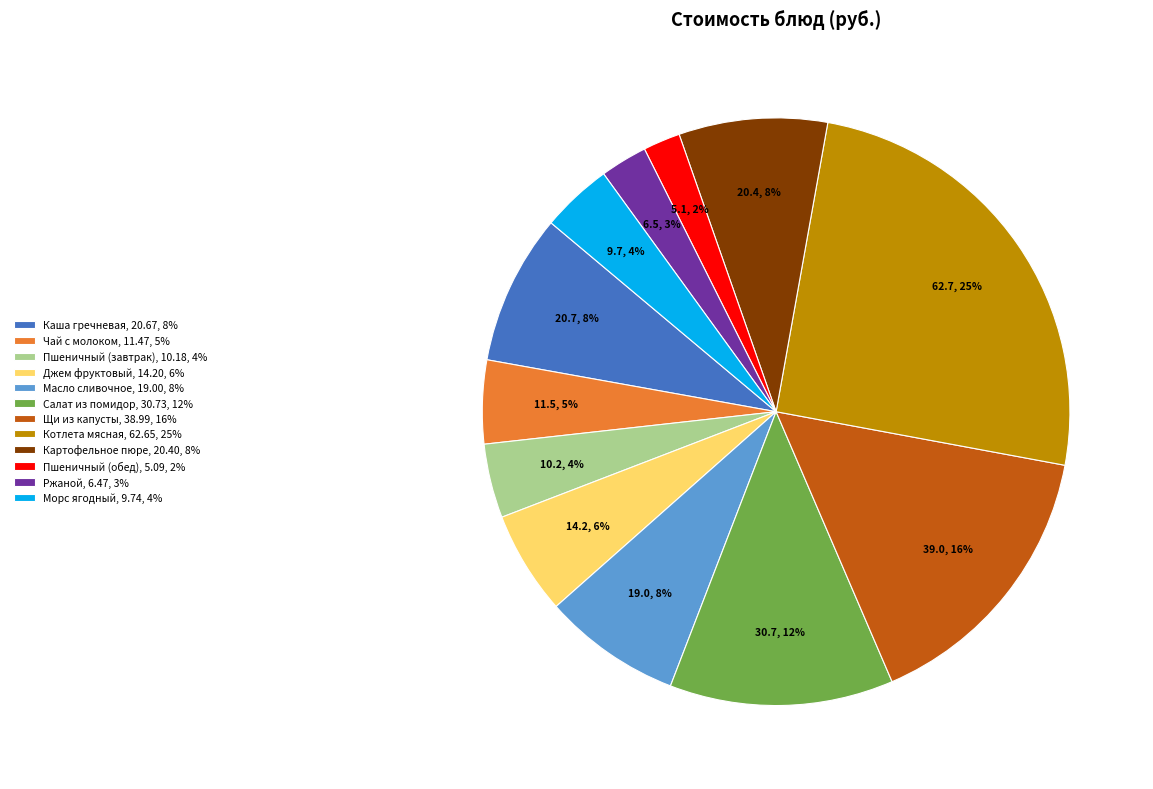

Count the number of slices in the pie.

12